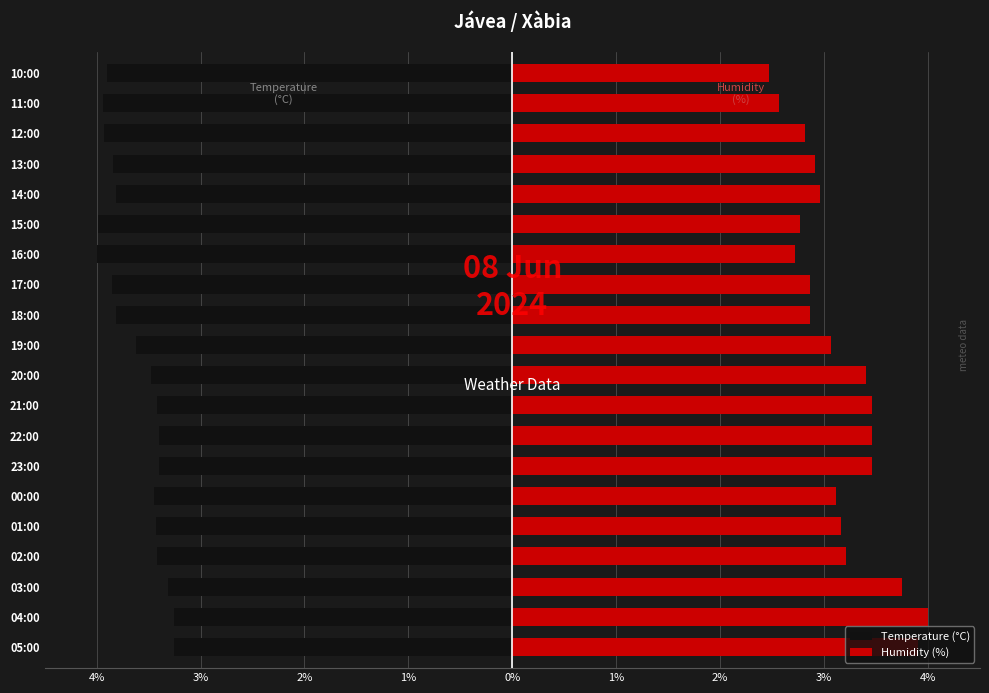

What is the sum of the Temperature (°C) values at 04:00 and 12:00?

-7.2